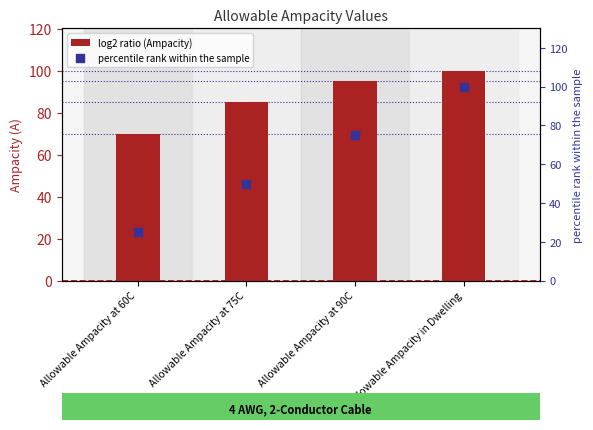

Which series has the widest spread of Y values?

percentile rank within the sample